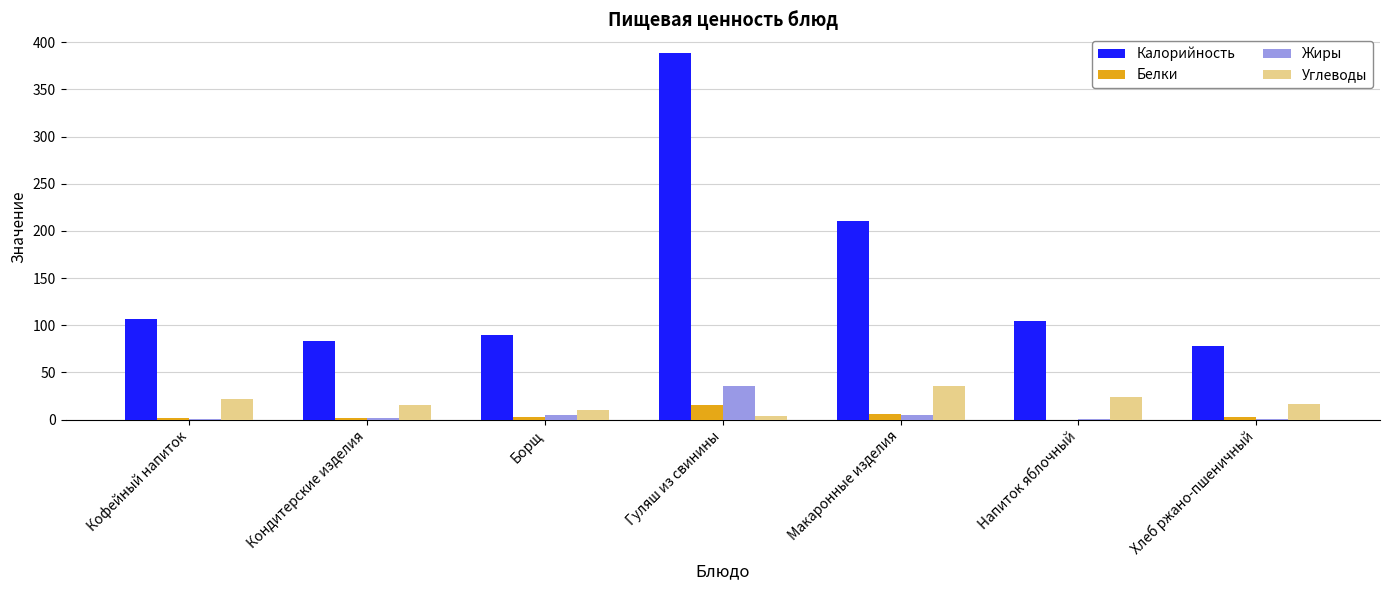

Is the value of Белки at Макаронные изделия greater than the value of Углеводы at Напиток яблочный?

No